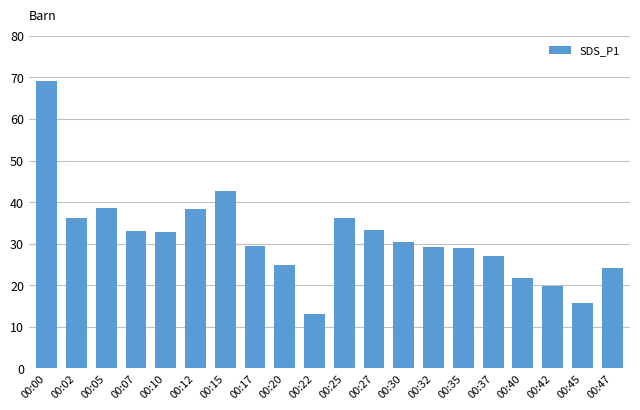

The chart shows a value of 38.6 at 00:05. True or false?

True